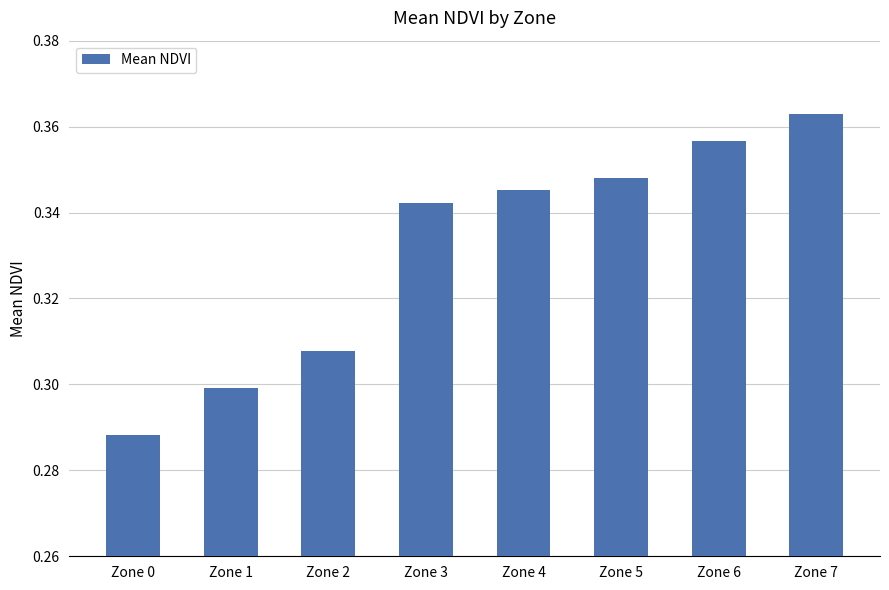

The value at Zone 1 is 0.3. True or false?

True